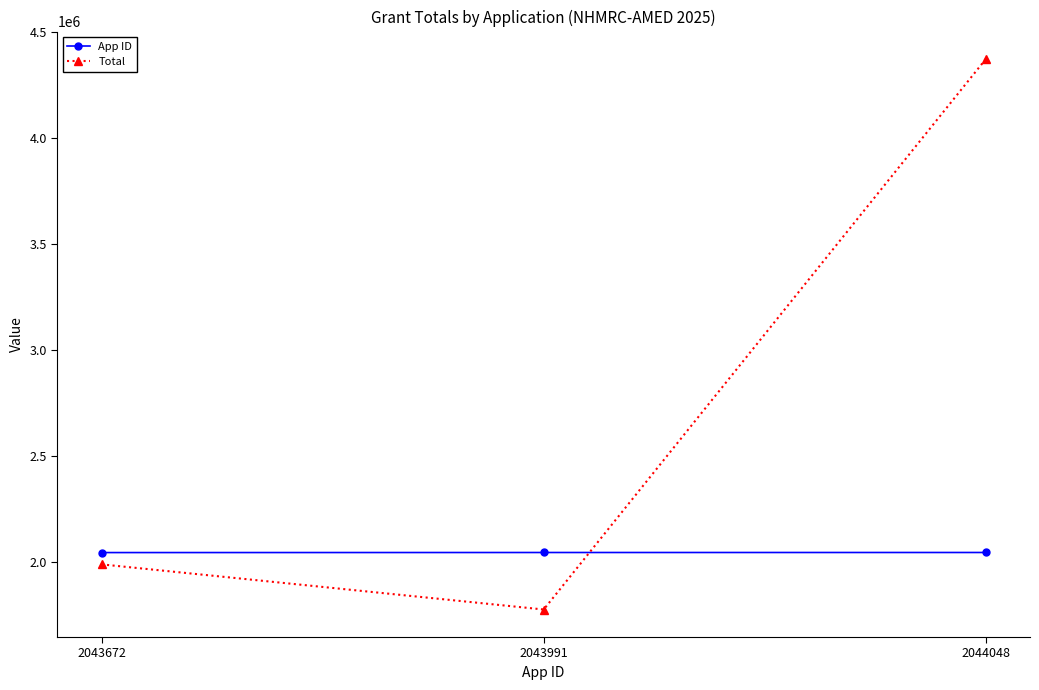

What is the maximum value shown in the chart?

4370512.5